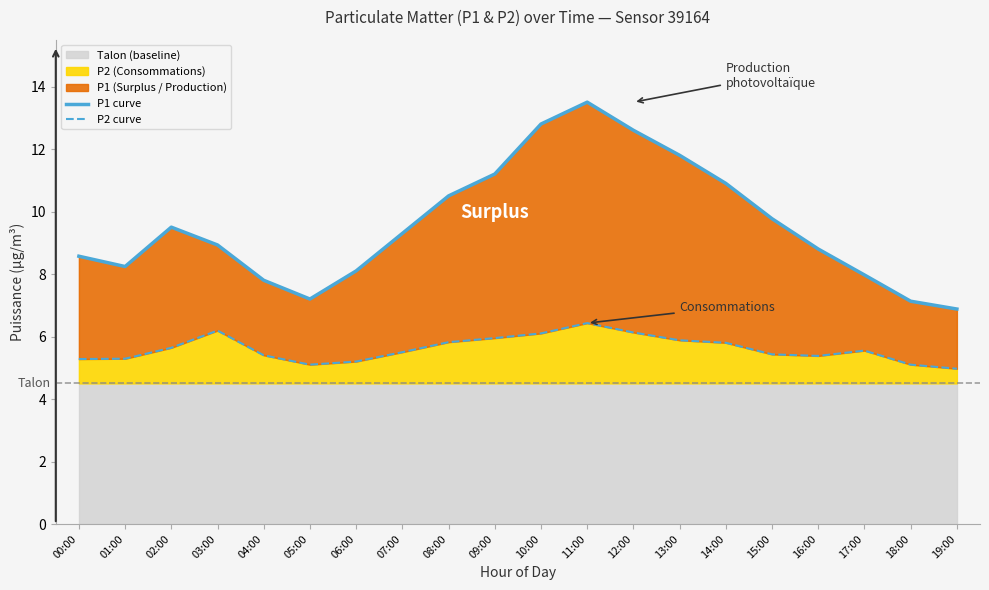

Is it true that P2 (Consommations) equals 8.7 at 05:00?

False